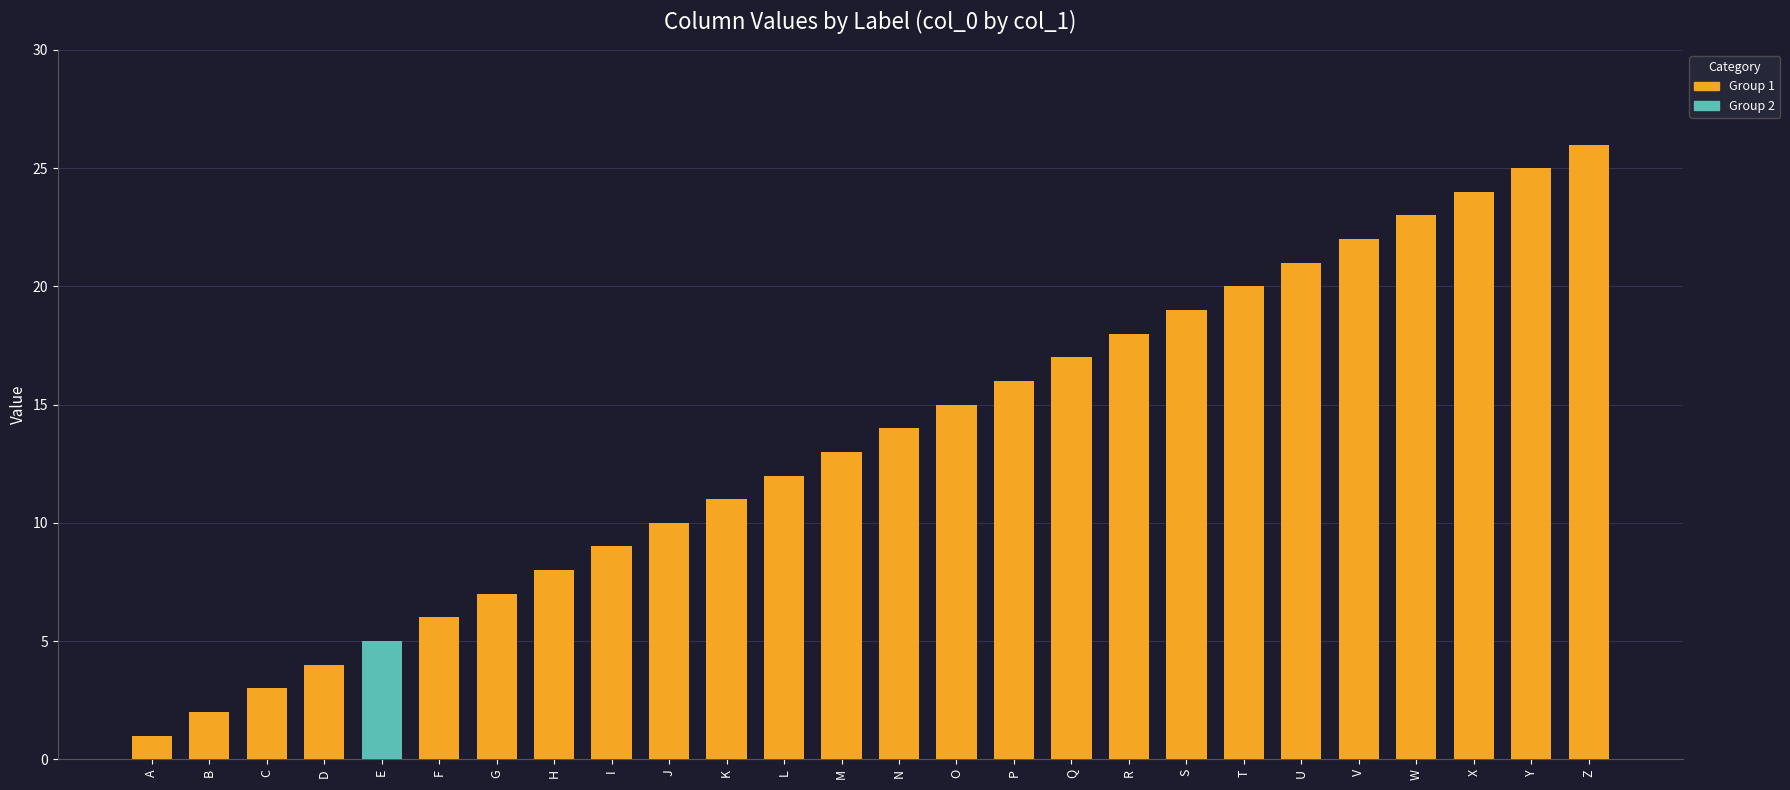

List the labels in order of value, largest first.

Z, Y, X, W, V, U, T, S, R, Q, P, O, N, M, L, K, J, I, H, G, F, E, D, C, B, A